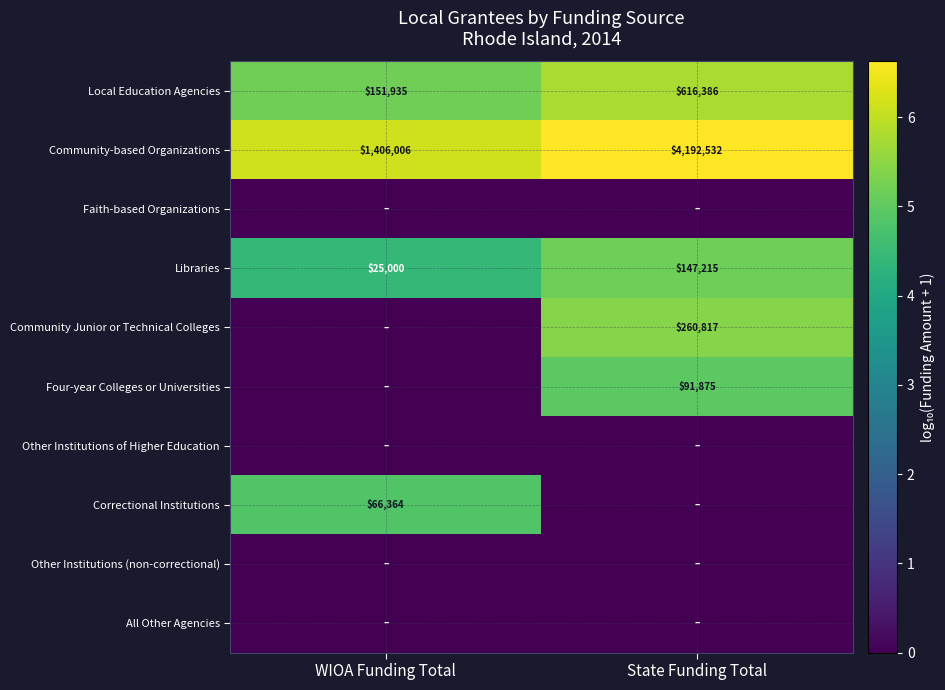

What is the average value of the Community-based Organizations series?

2799269